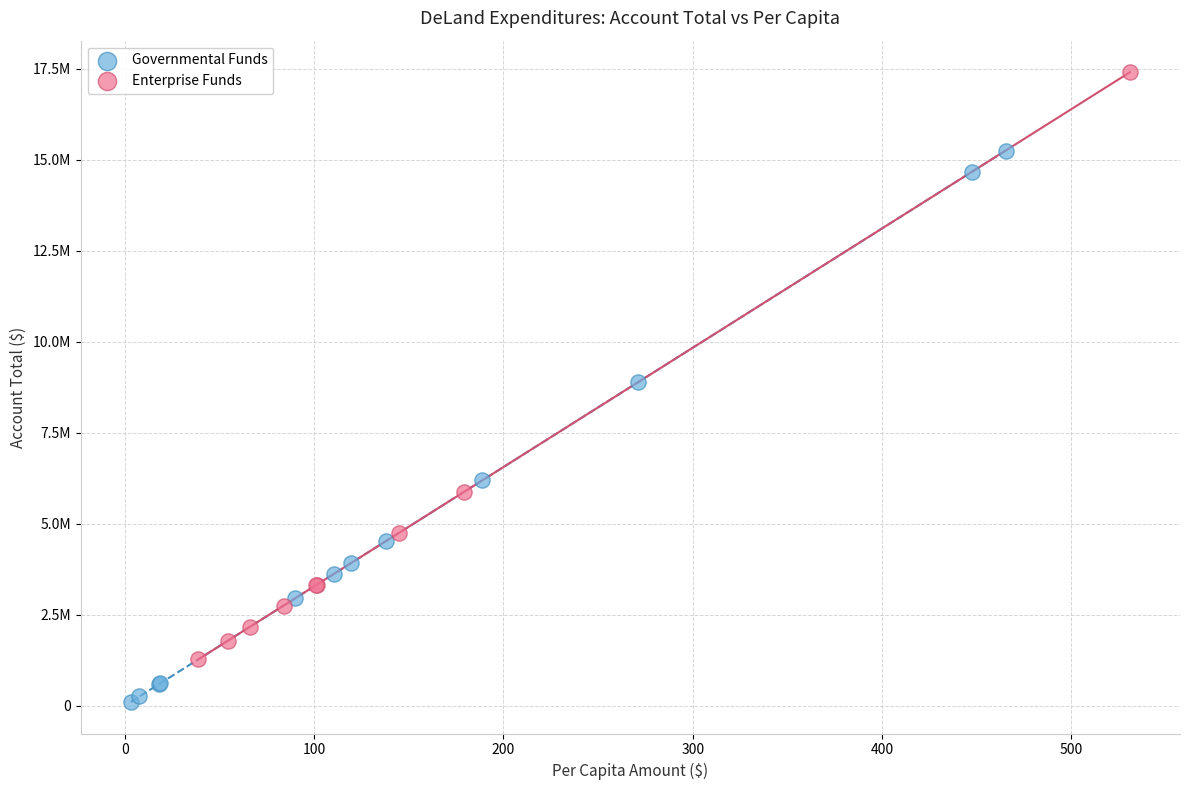

Which series has the largest Y range (max minus min)?

Enterprise Funds